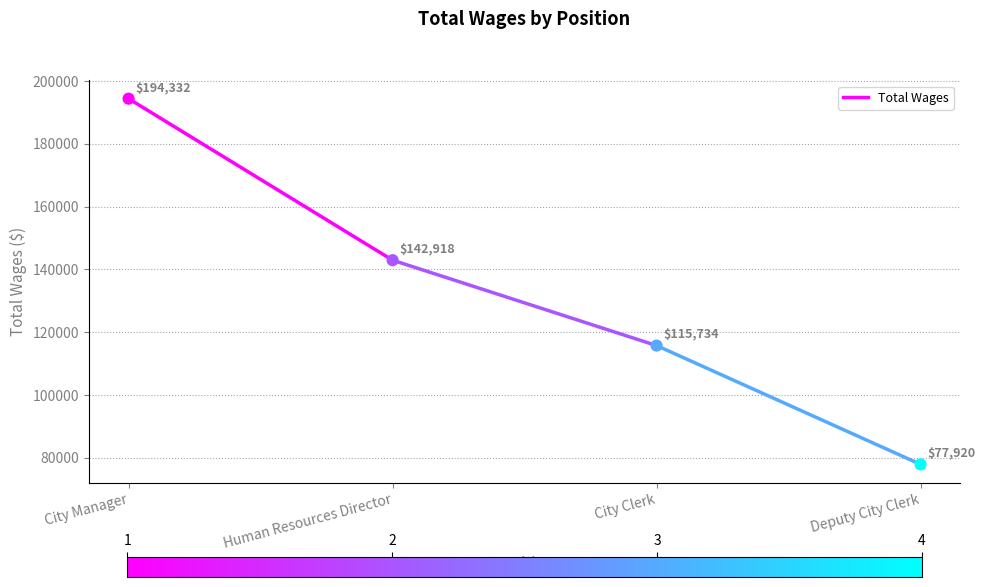

What Y value in the scatter plot is closest to 136126?

142918